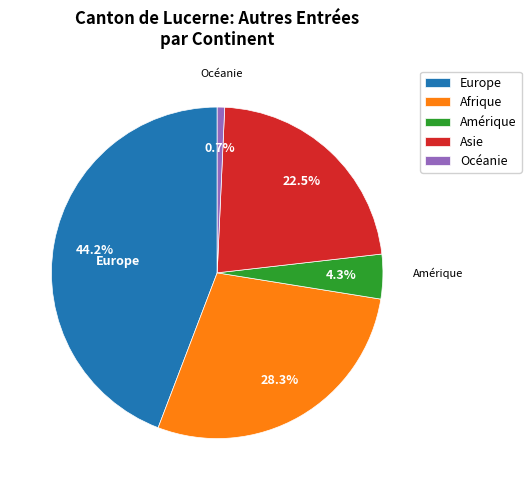

What portion of the pie excludes Océanie?

99.3%